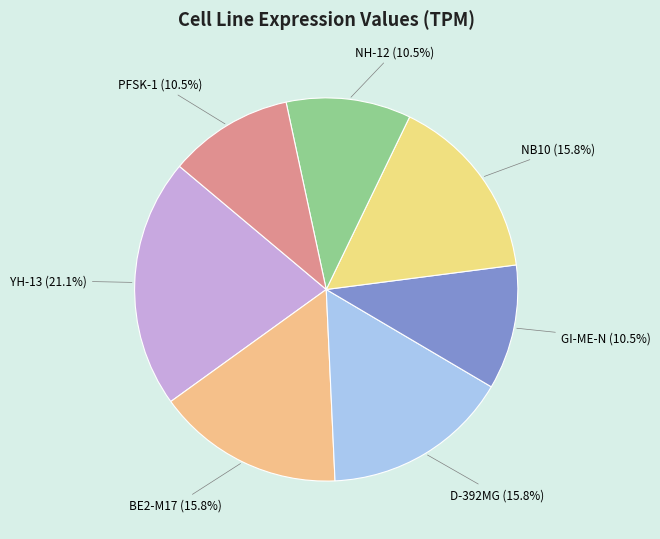

Is there a majority slice in this chart?

No